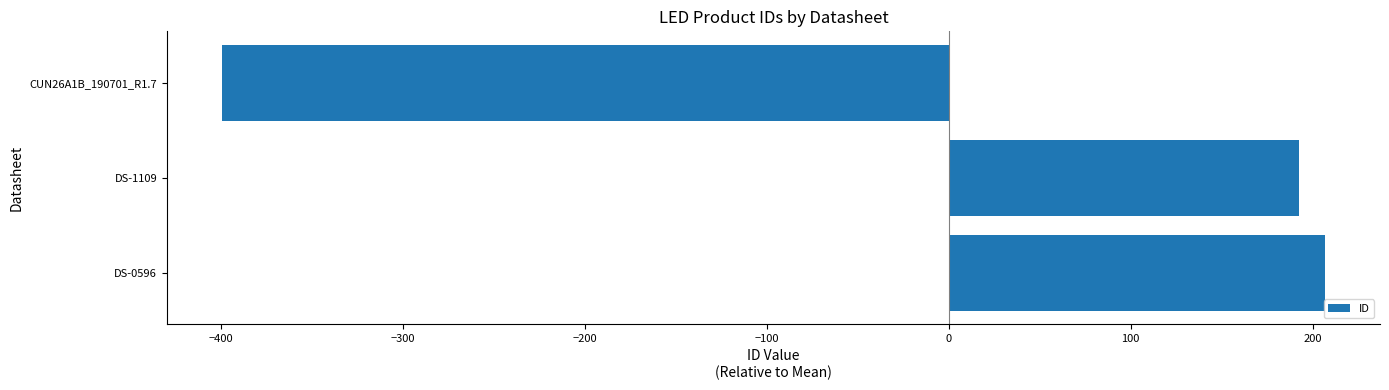

What value does the data have at DS-1109?

192.7